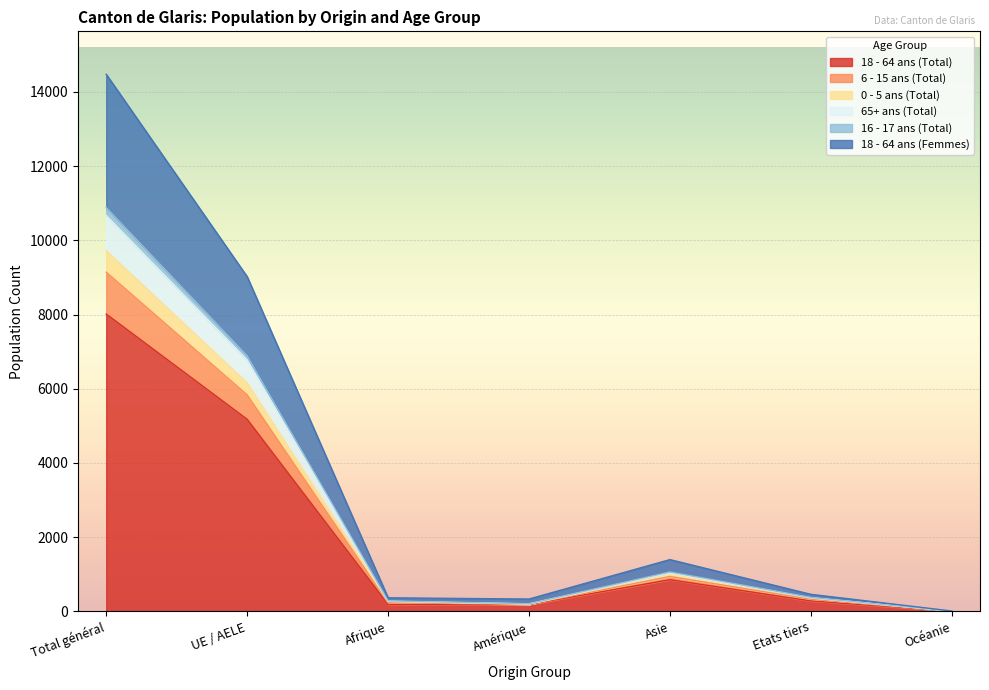

Does the chart display data point markers on the line(s)?

No